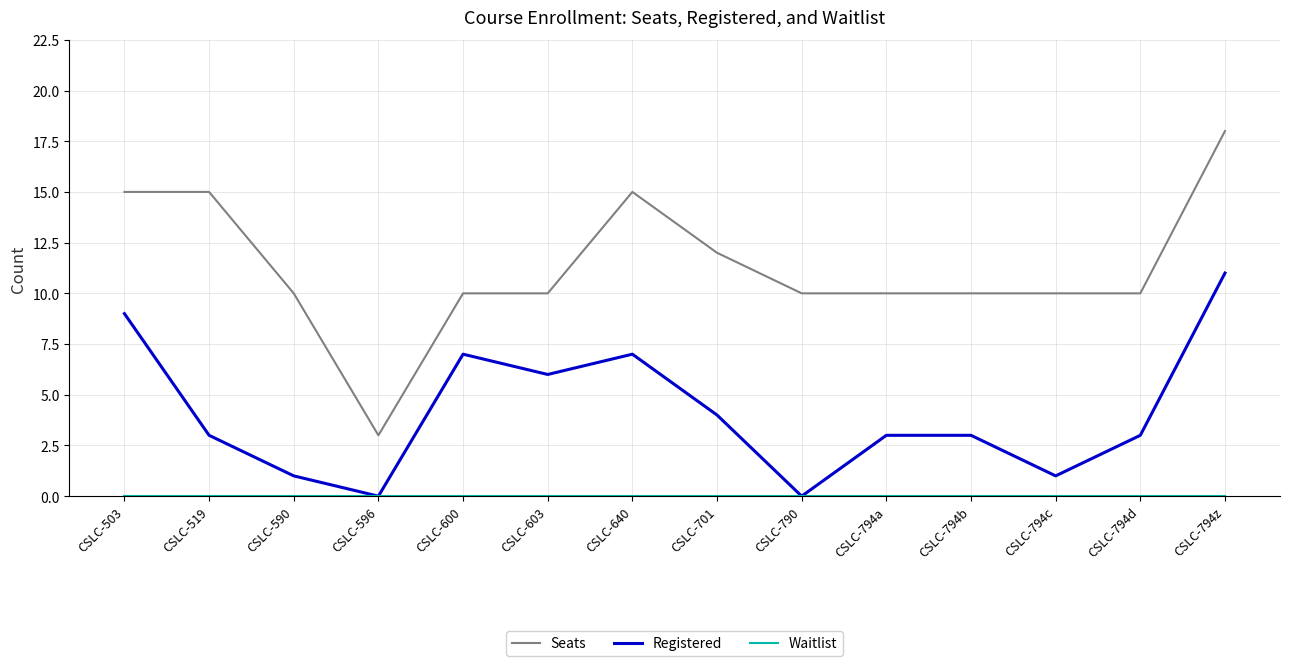

What position from the right is CSLC-603?

9